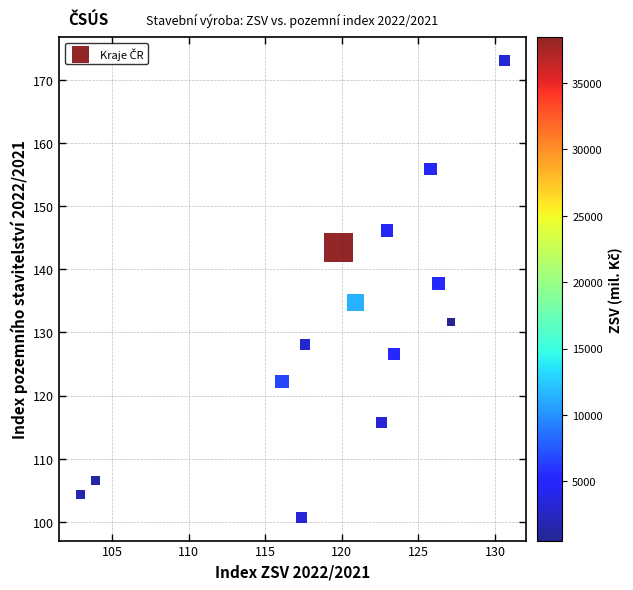

What is the range of X values (max minus min)?

27.7